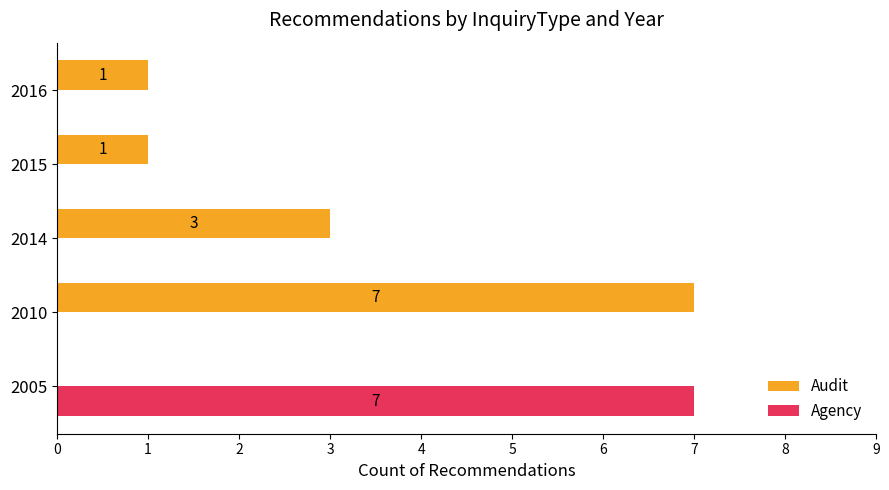

What is the approximate value of Agency at 2005?

7